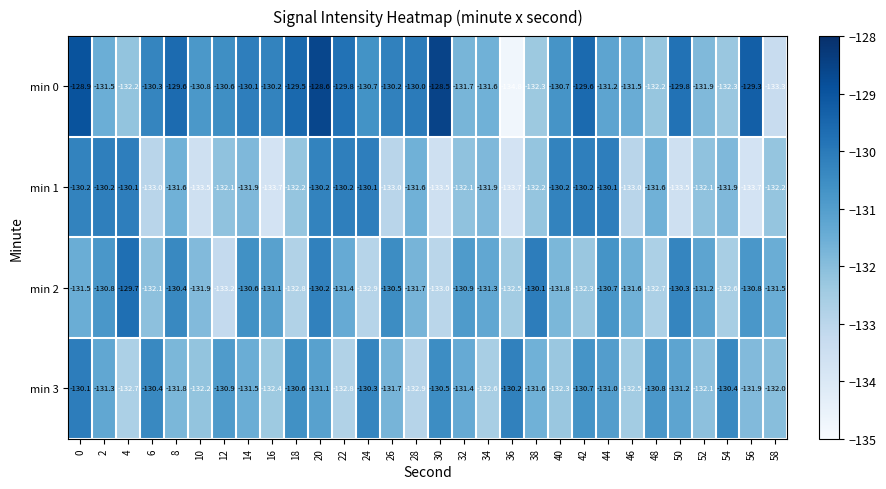

What is the sum of all min 3 values?

-3943.9